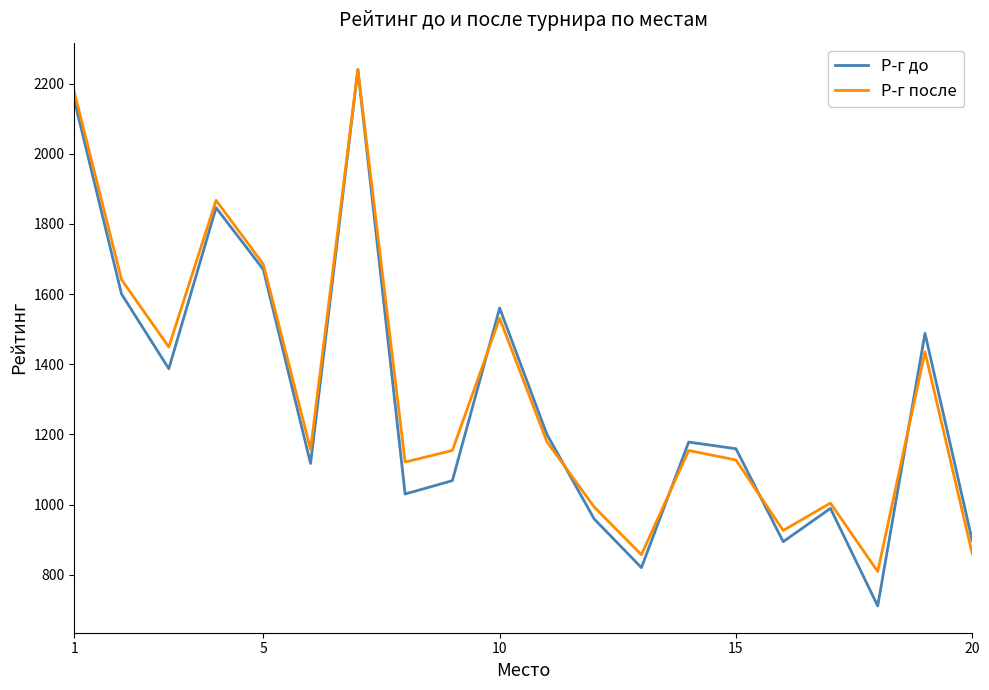

Which series has the widest spread of values?

Р-г до